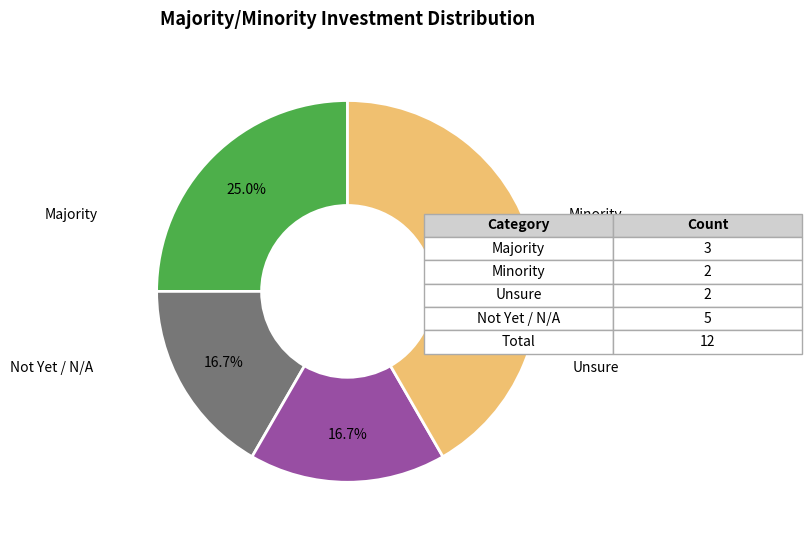

To the nearest percent, what is the difference between the largest and smallest slice percentages?

25%